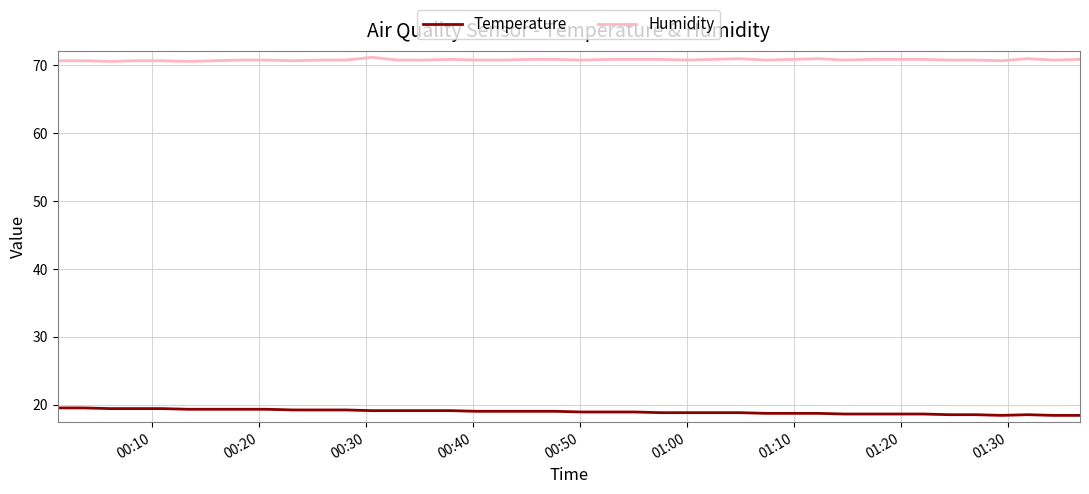

True or false: Temperature and Humidity intersect in this chart.

False